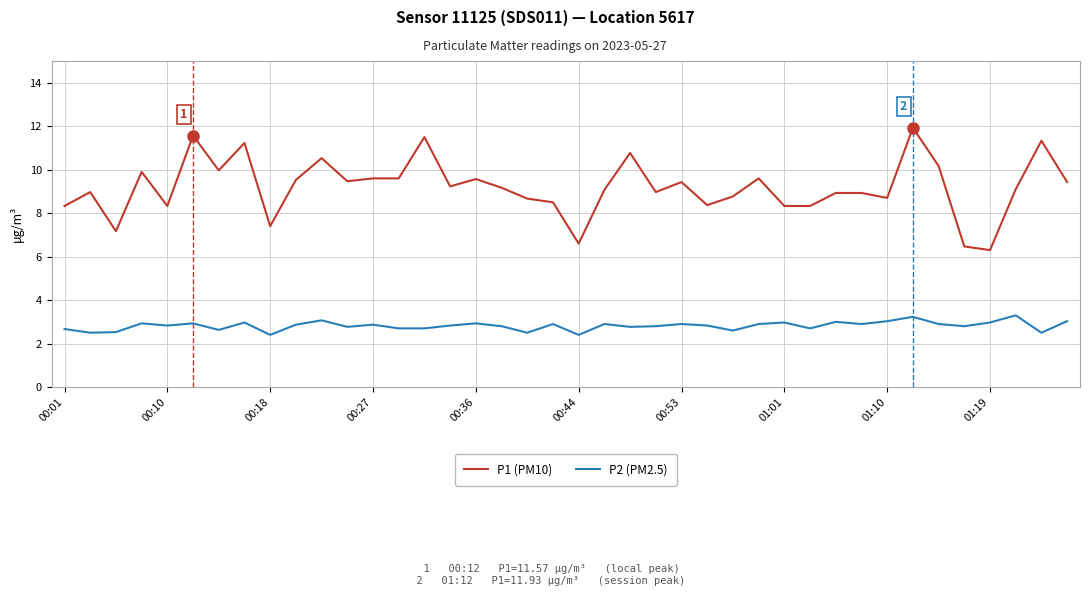

True or false: P1 (PM10) and P2 (PM2.5) intersect in this chart.

False